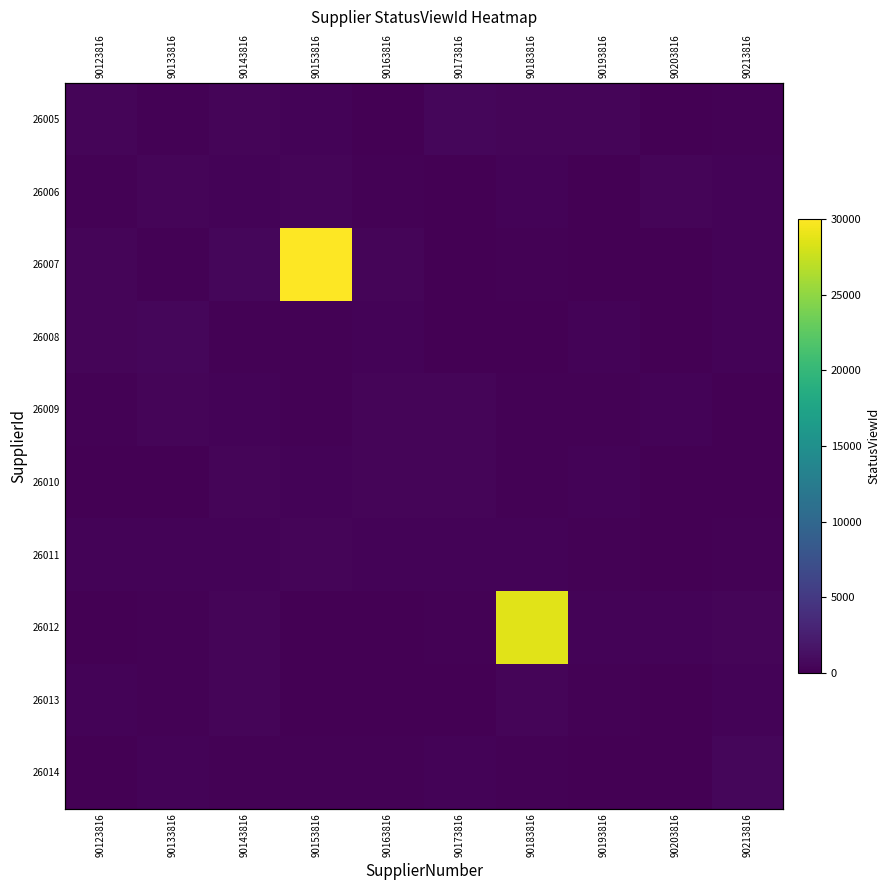

Rank the series by their maximum value, from lowest to highest.

26011, 26010, 26013, 26009, 26006, 26014, 26008, 26005, 26012, 26007